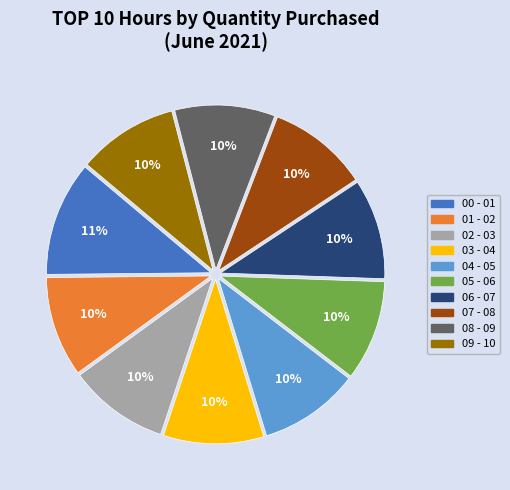

How many slices are in this pie chart?

10